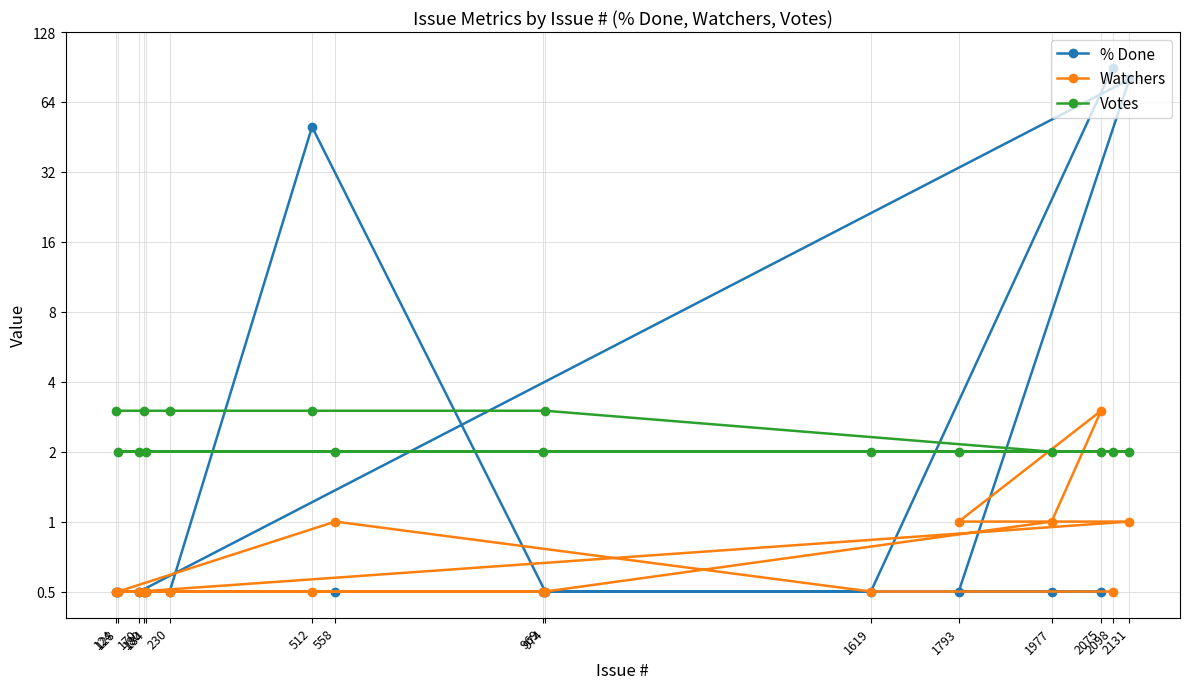

Reading right to left, list all the values displayed in this chart.

% Done: 90.0	0.5	0.5	0.5	0.5	0.5	0.5	80.0	0.5	0.5	0.5	0.5	50.0	0.5	0.5	0.5
Watchers: 0.5	0.5	1.0	0.5	0.5	0.5	0.5	1.0	1.0	3.0	1.0	0.5	0.5	0.5	0.5	0.5
Votes: 2.0	2.0	2.0	2.0	2.0	2.0	2.0	2.0	2.0	2.0	2.0	3.0	3.0	3.0	3.0	3.0